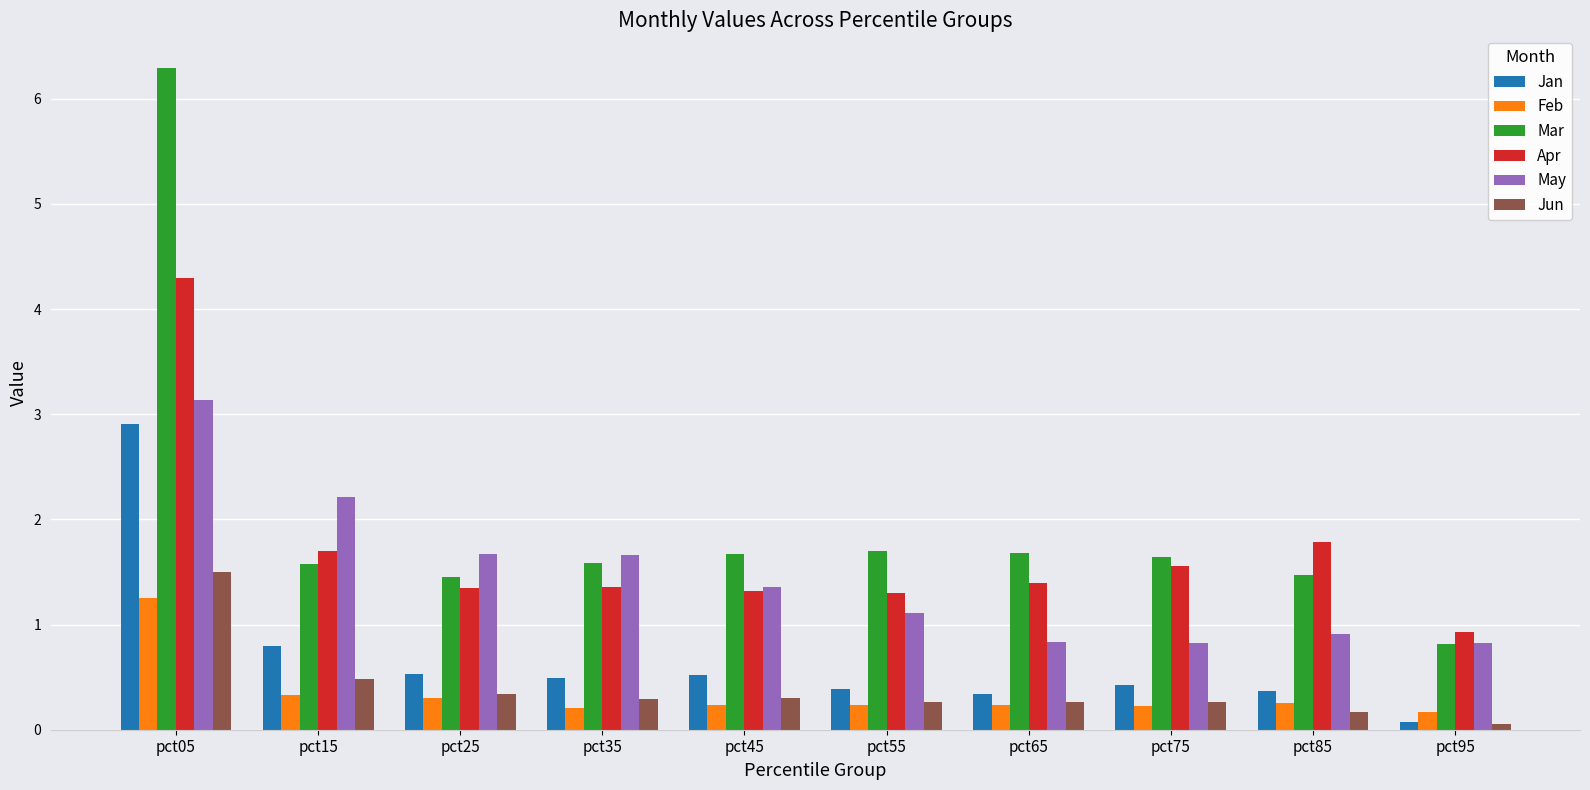

Which series has the largest range (max minus min)?

Mar